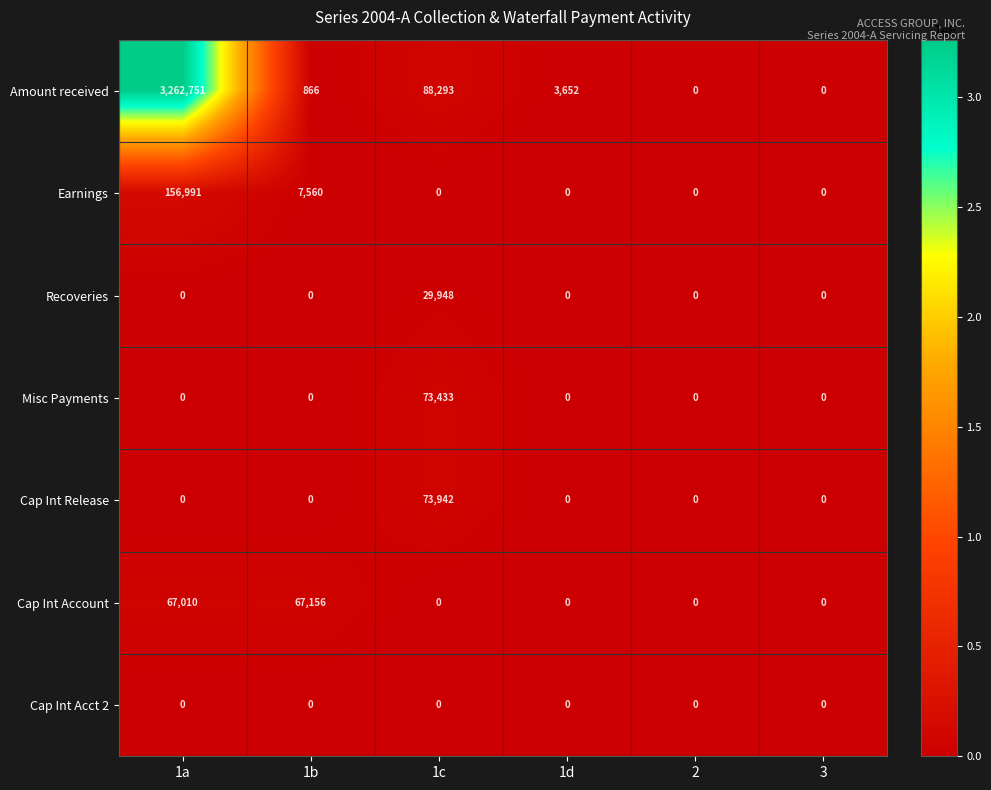

Which series has the widest spread of values?

Amount received